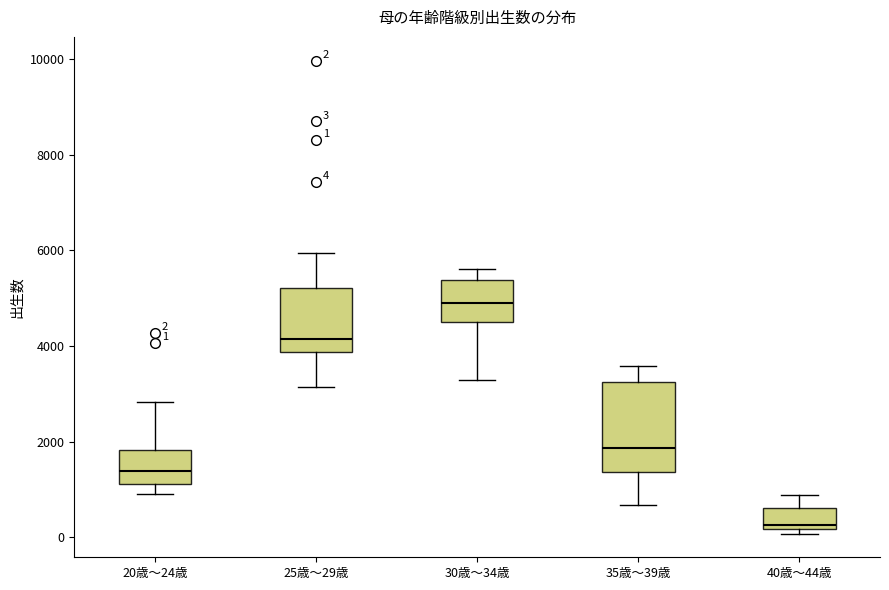

Which box is the tallest, from its lower edge to its upper edge?

35歳～39歳